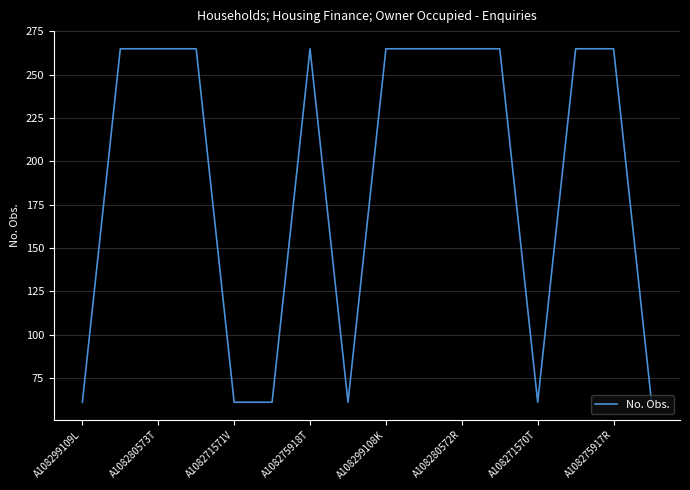

How many lines are shown in the chart?

1